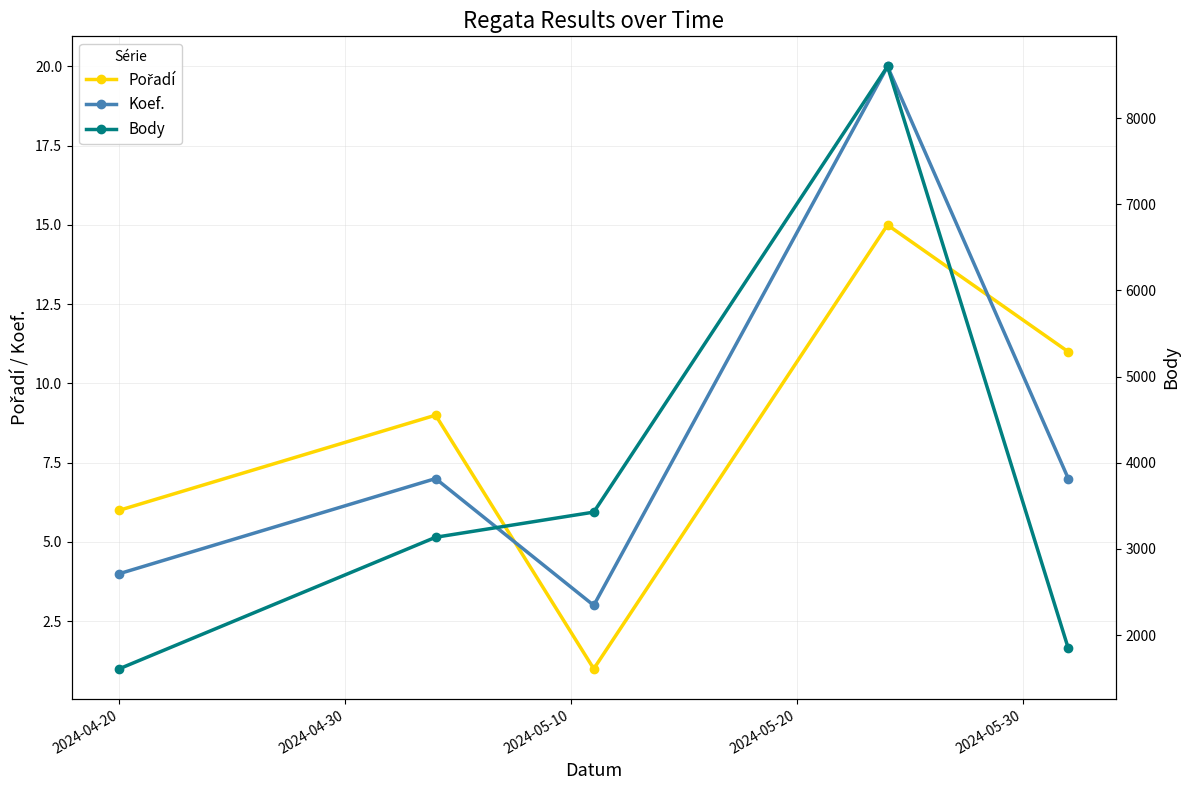

What is the minimum value for Koef.?

3